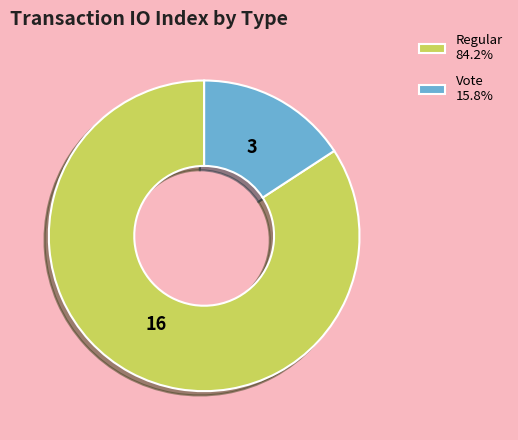

Does any single category account for the majority?

Yes